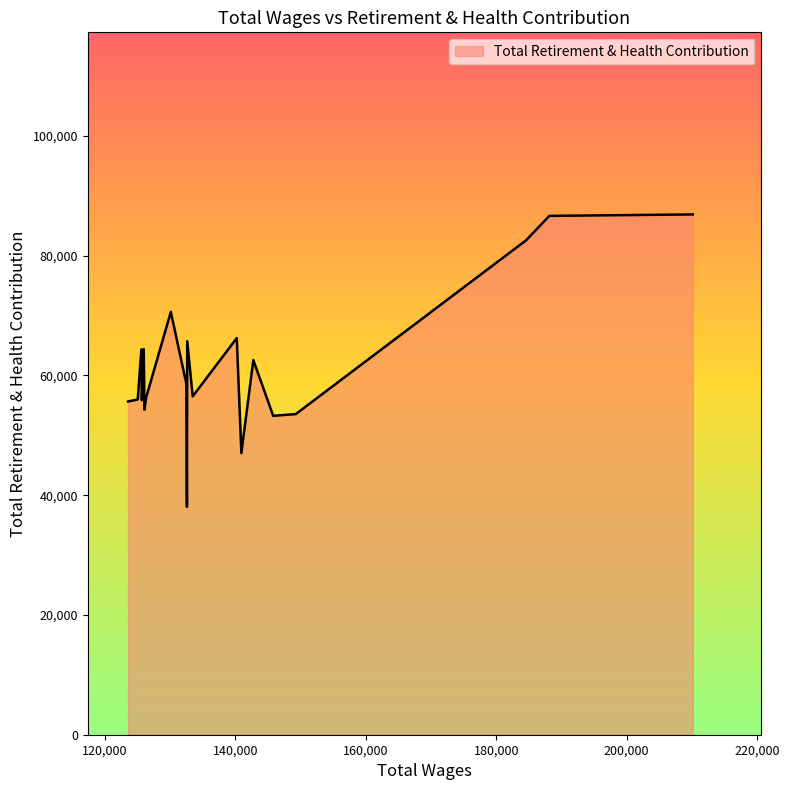

What is the greatest value displayed?

86892